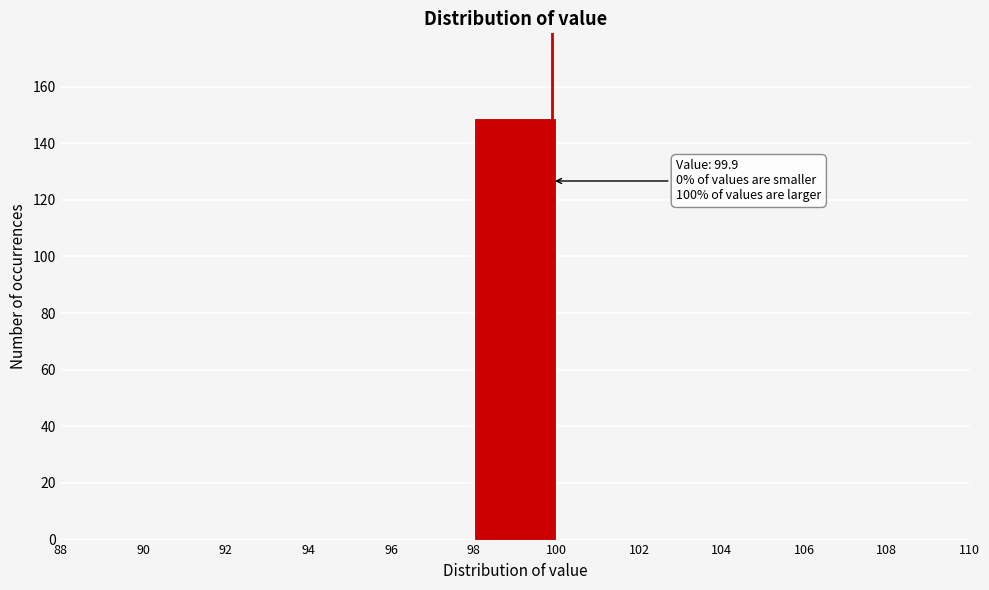

Which range on the x-axis has the tallest bar?

98 to 100